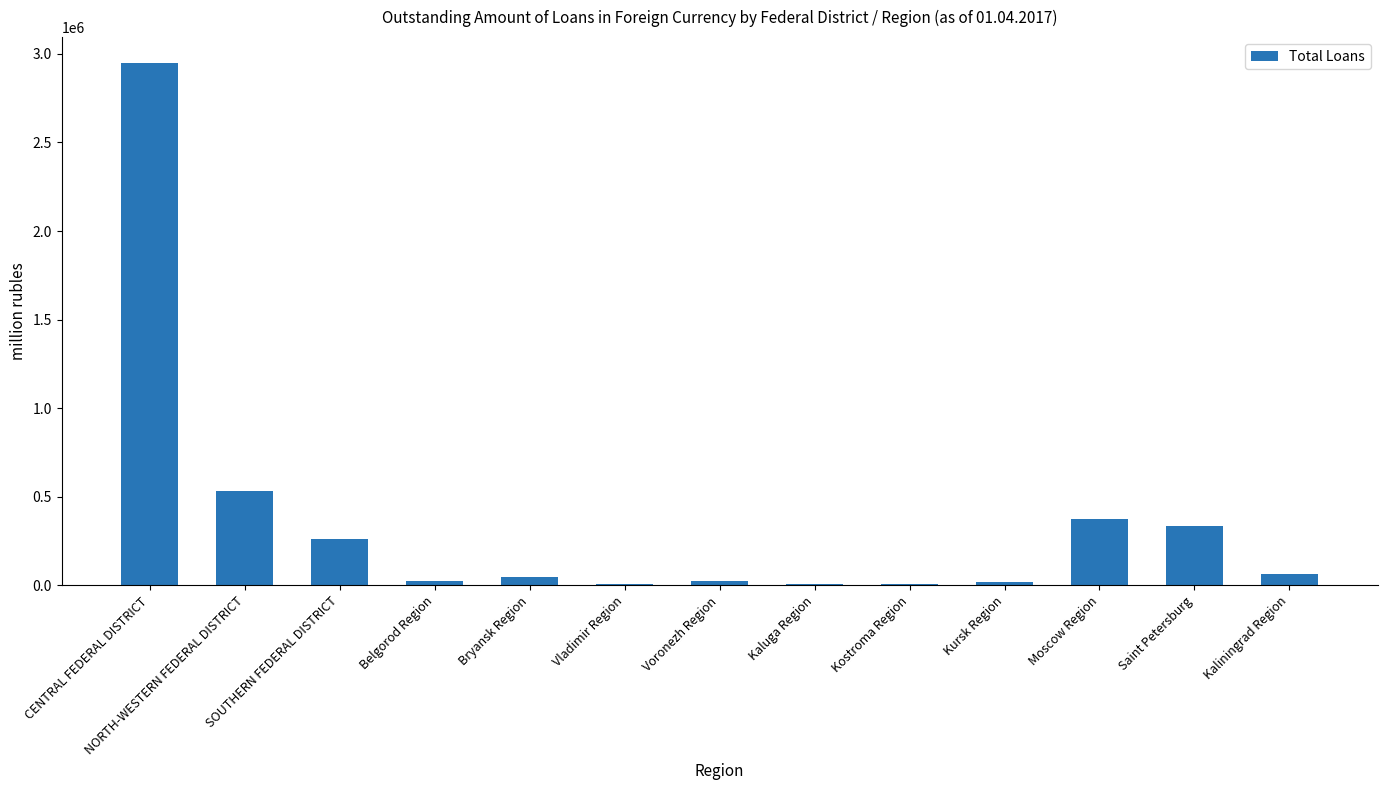

What is the greatest value displayed?

2947605